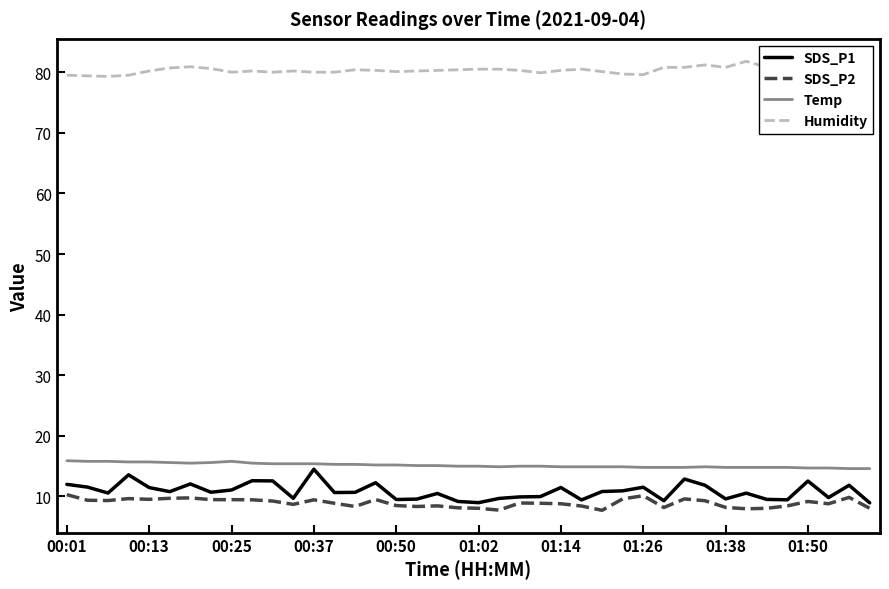

Count the number of categories in the chart.

40